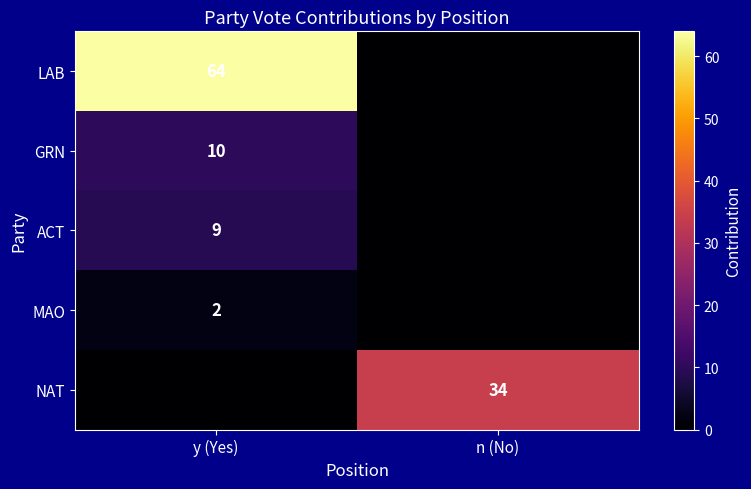

Is it true that LAB equals 64 at y (Yes)?

True